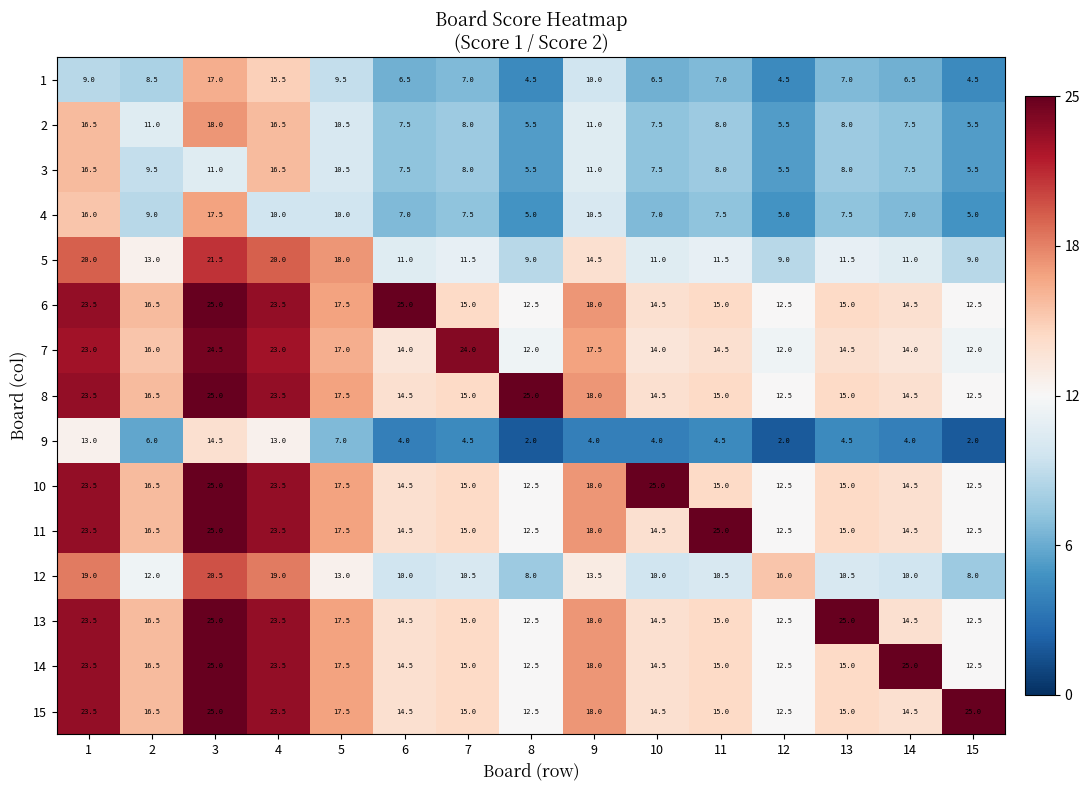

The 1 series shows 4.5 at 8. True or false?

True